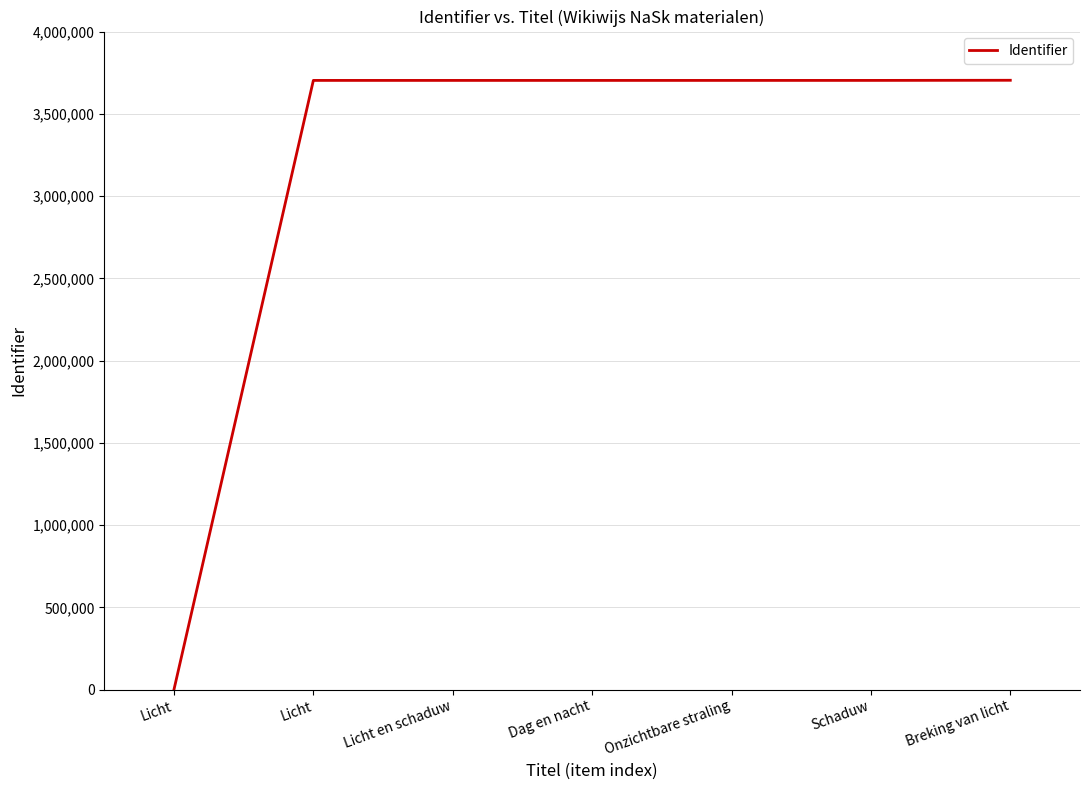

How many categories are shown in the chart?

7